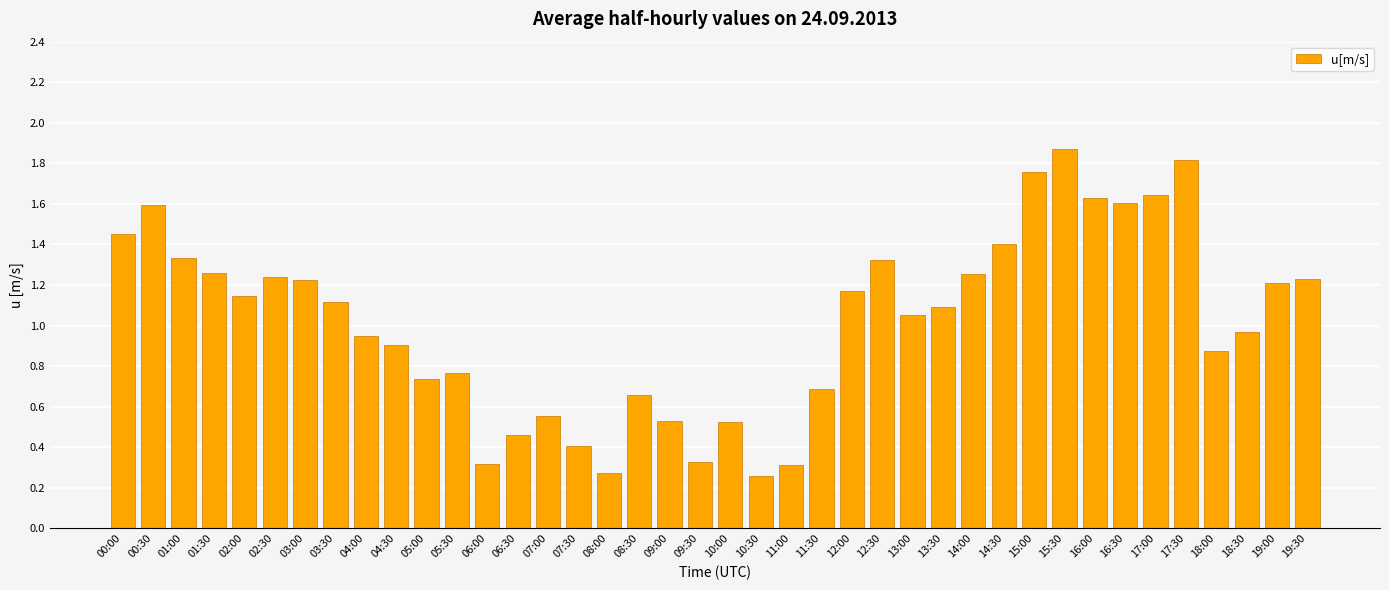

What is the sum of all values?

40.9